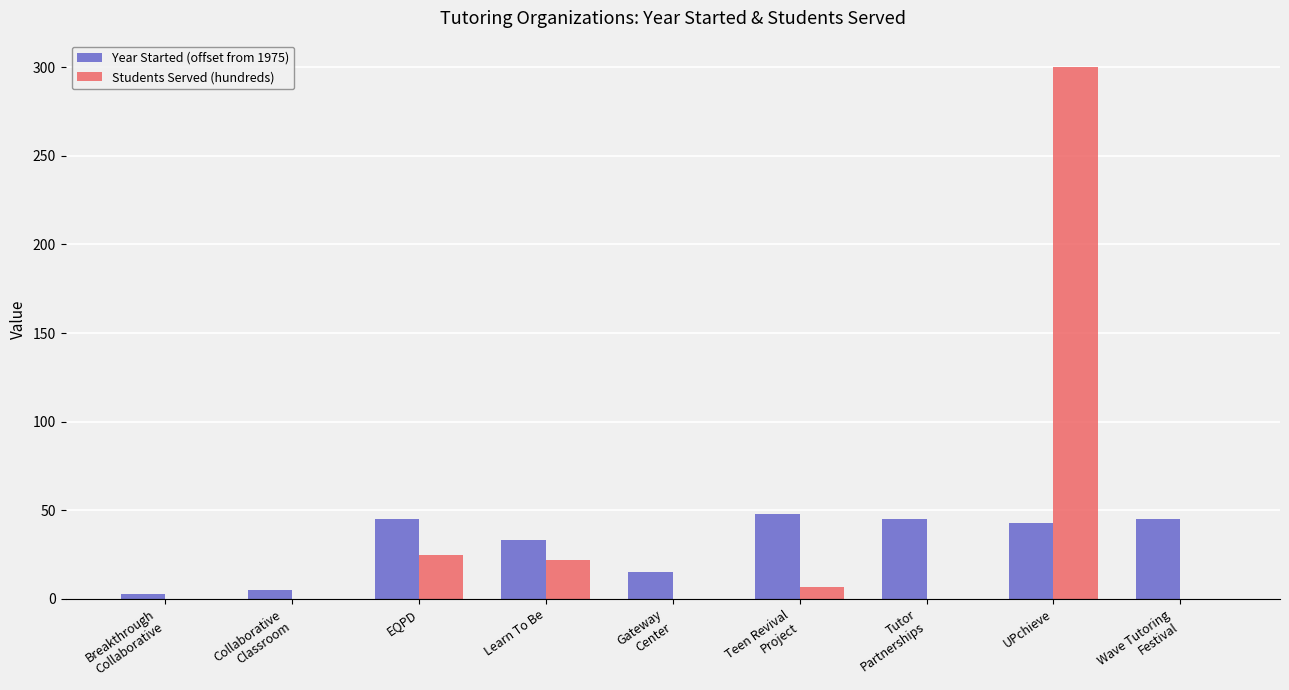

What is the maximum value shown in the chart?

300